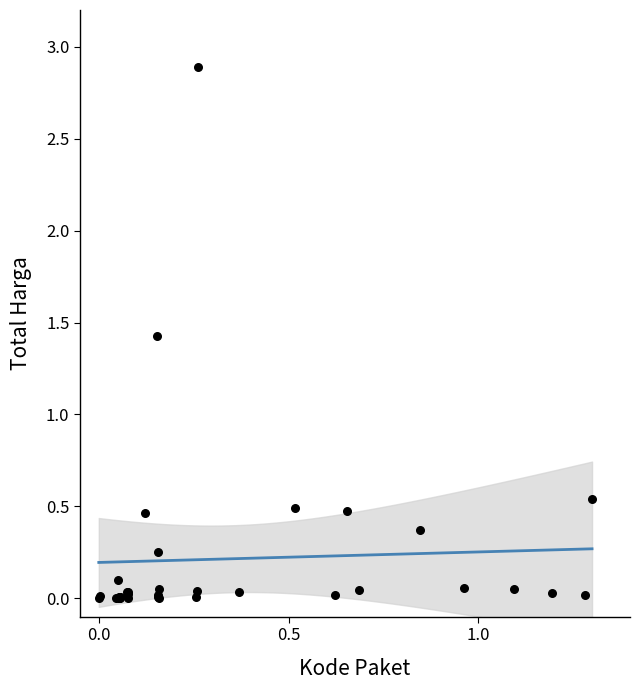

What Y value in the scatter plot is closest to 1?

1.4